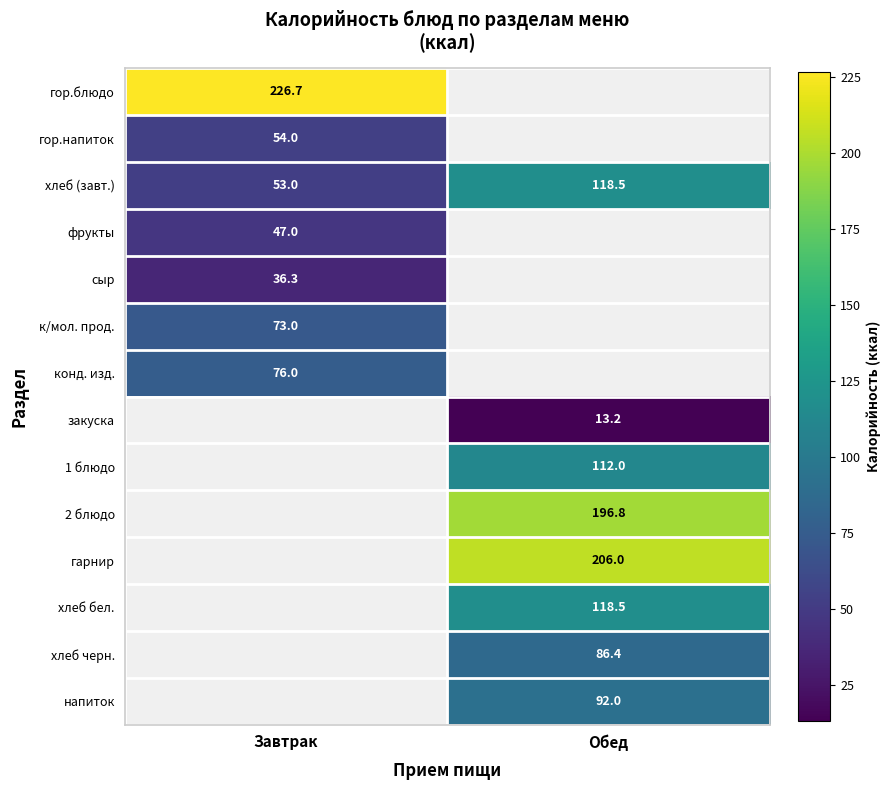

The value of хлеб (завт.) at Завтрак is 53.0. True or false?

True